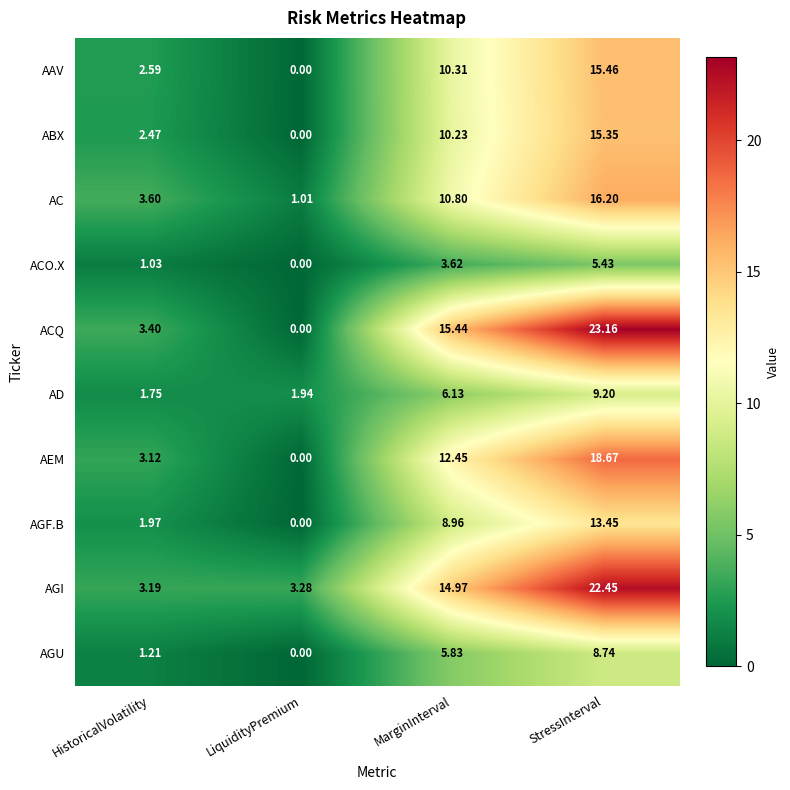

Where does the ABX series first go above 10?

MarginInterval